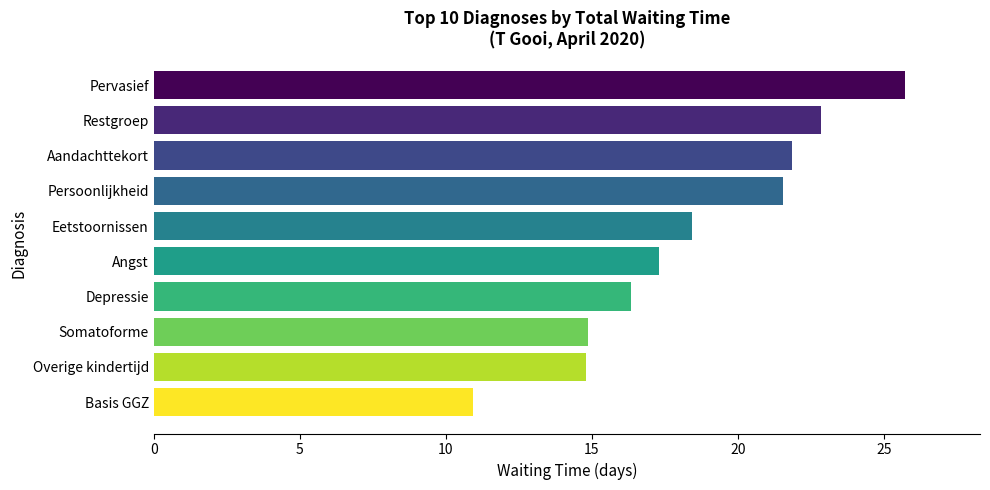

What is the label of the 3rd bar from the top?

Aandachttekort